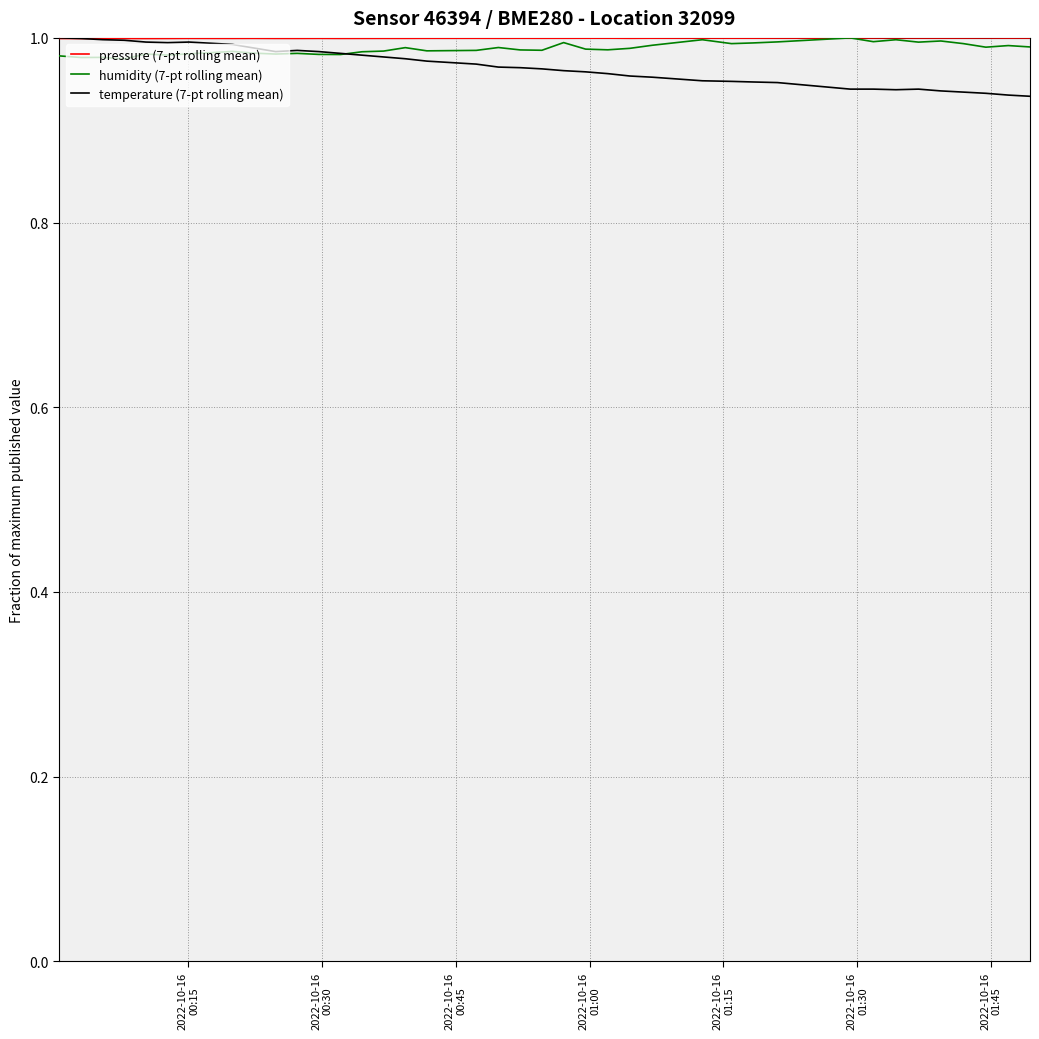

Does the chart have visible grid lines?

Yes